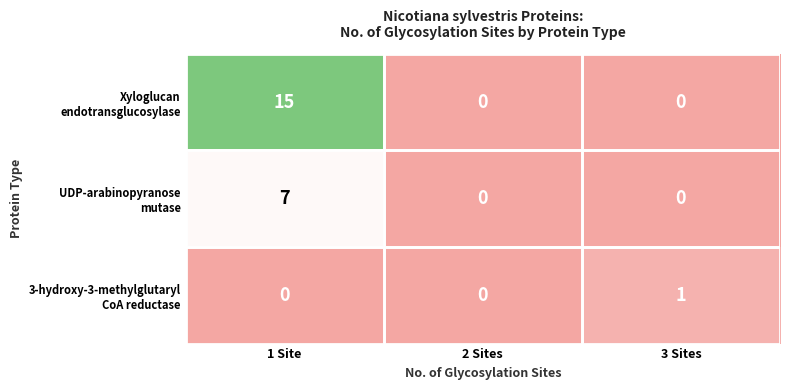

At which category does the chart reach its peak across all series?

1 Site